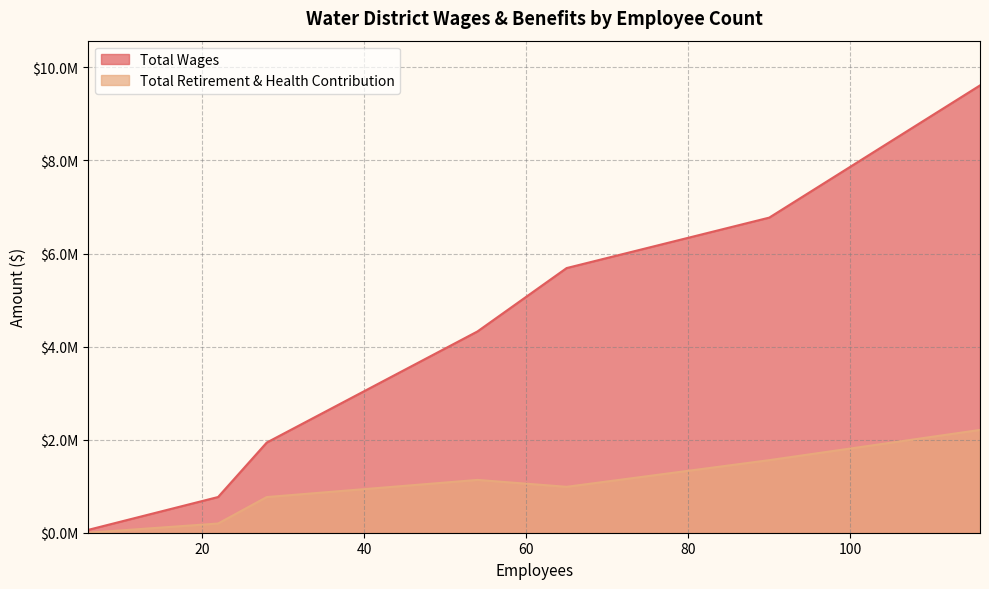

Reading right to left, what are all the values shown in this chart?

Total Wages: 6=62438	22=767415	28=1937628	54=4325920	65=5687864	90=6772236	116=9613570
Total Retirement & Health Contribution: 6=0	22=197892	28=766317	54=1134868	65=986726	90=1559927	116=2209199